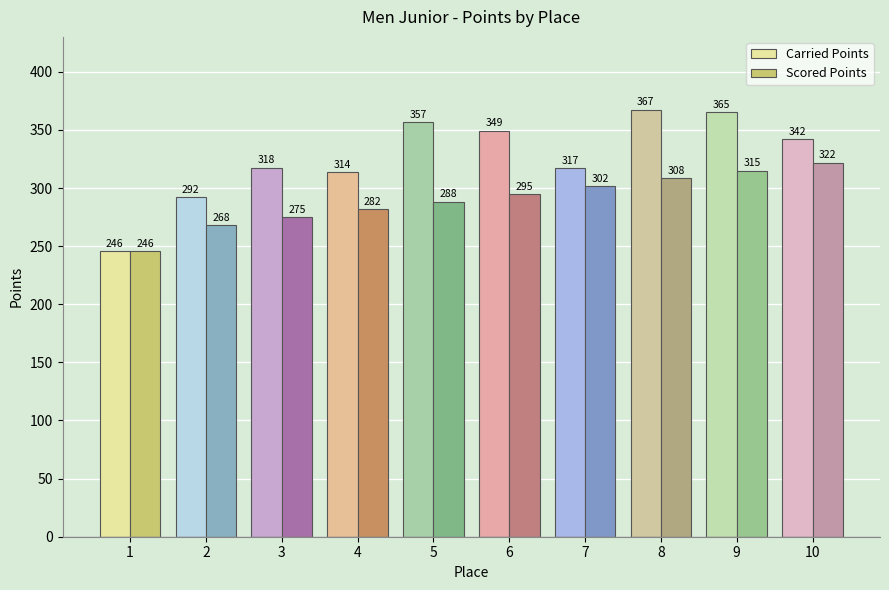

What is the spread (max minus min) of values at 6?

54.4